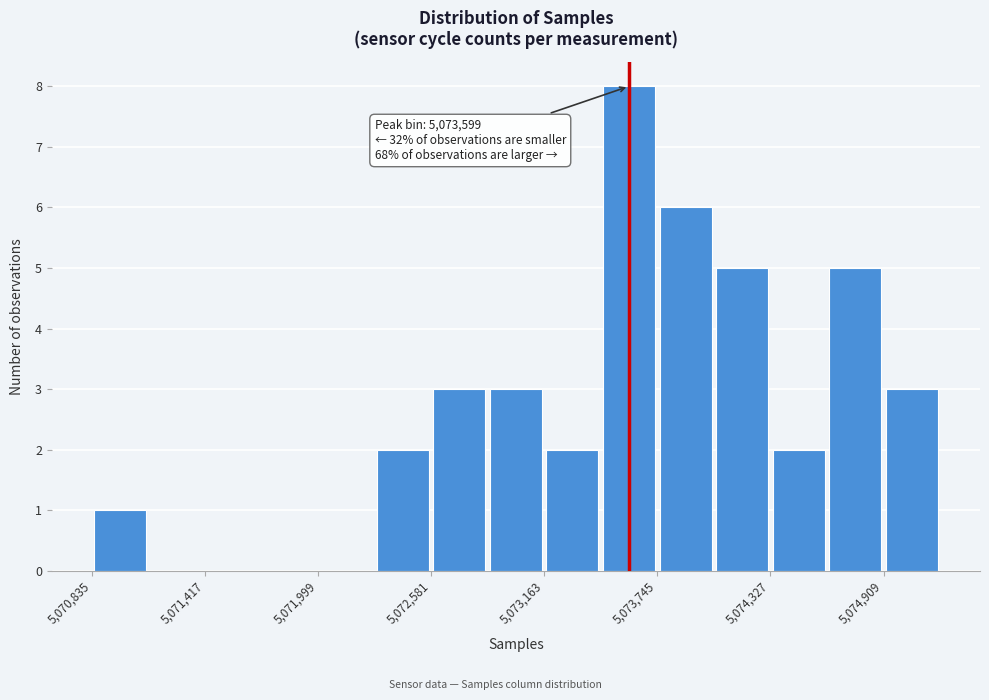

Read against the x-axis, roughly where is the centre of the tallest bar?

5073600